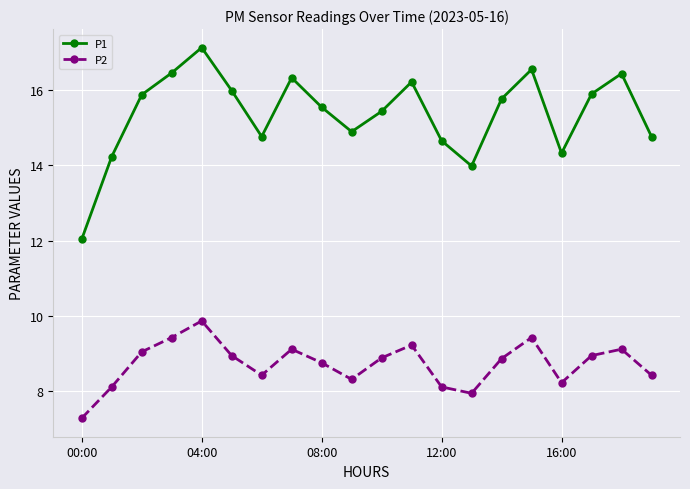

What is the average value of the P1 series?

15.4